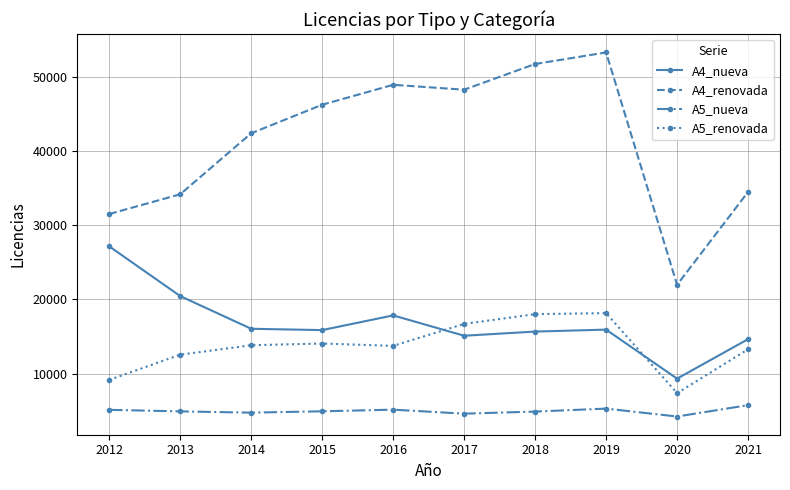

Read the A5_renovada value at 2012, to the nearest 10.

9150